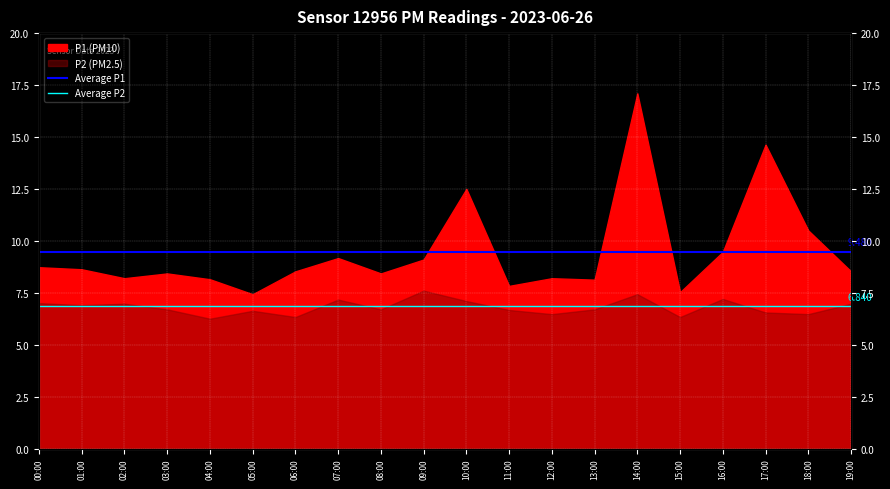

Rank the series by their average value, from lowest to highest.

Average P2, Average P1